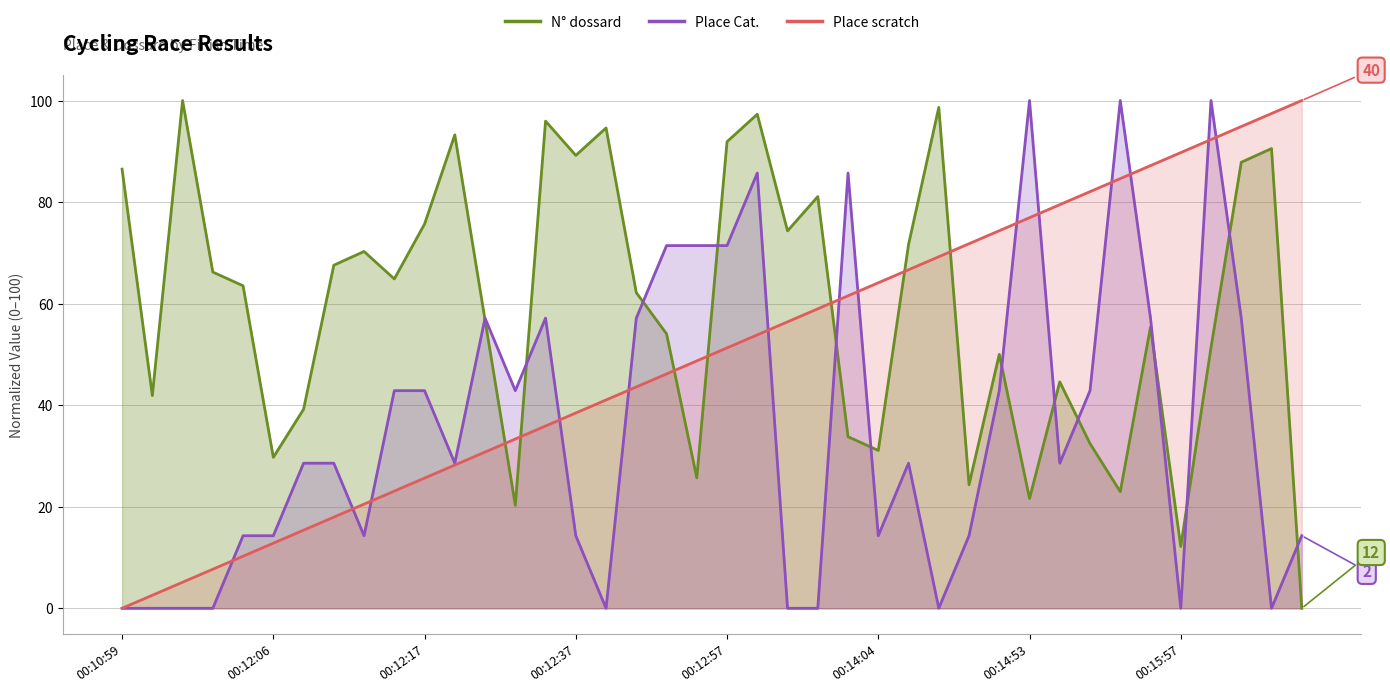

Count the number of data series in this chart.

3